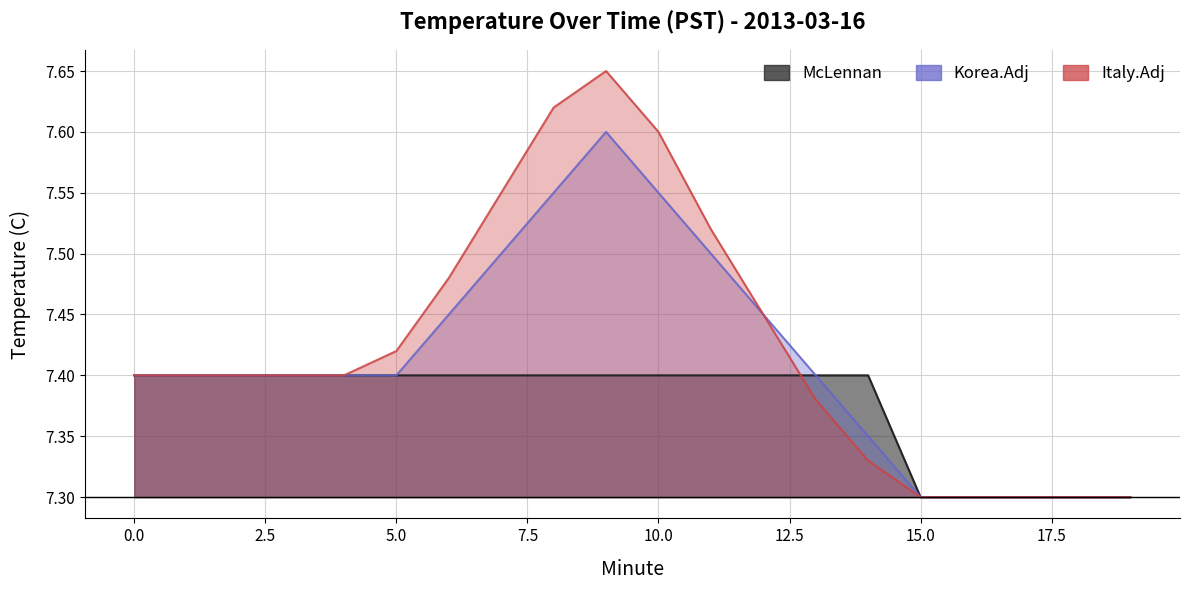

Which series has the widest spread of values?

Italy.Adj